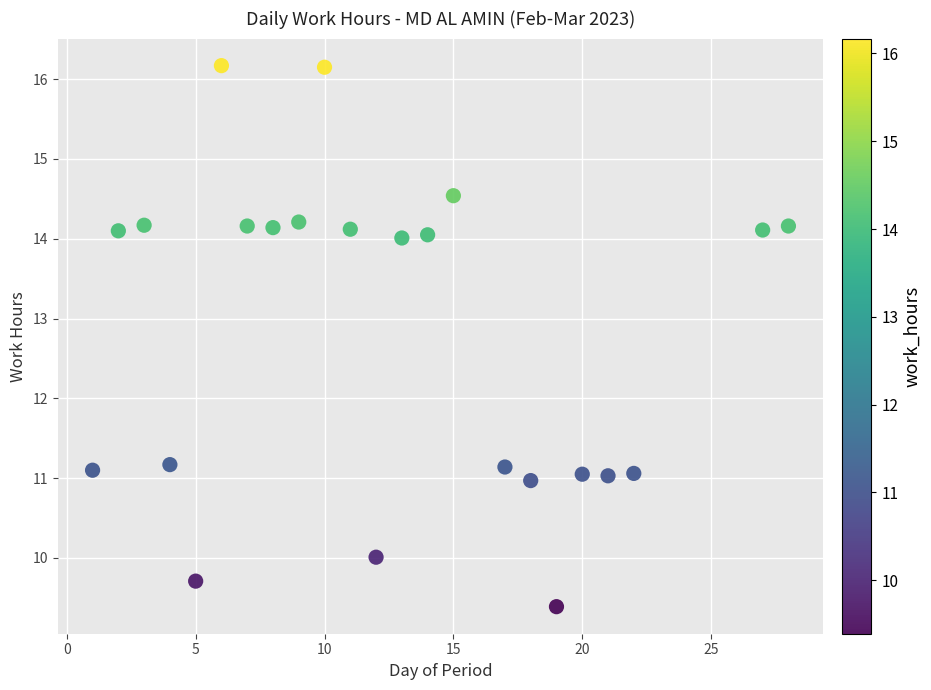

What is the range of X values (max minus min)?

27.0